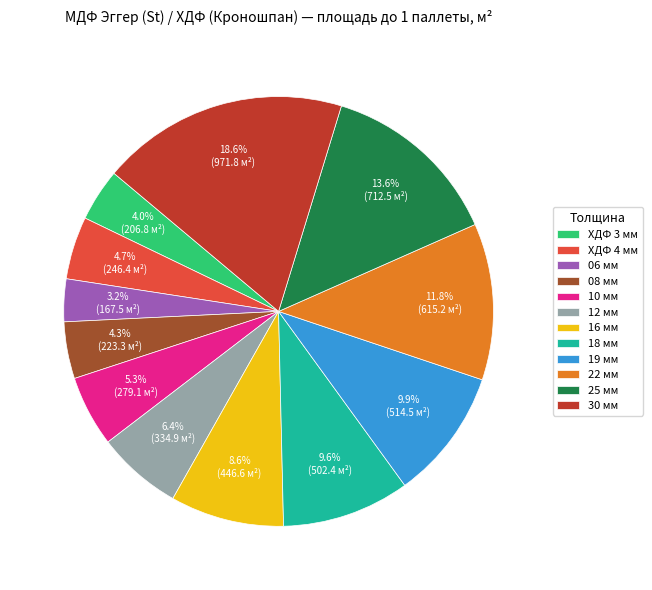

Between 16 мм and 25 мм, which is larger?

25 мм